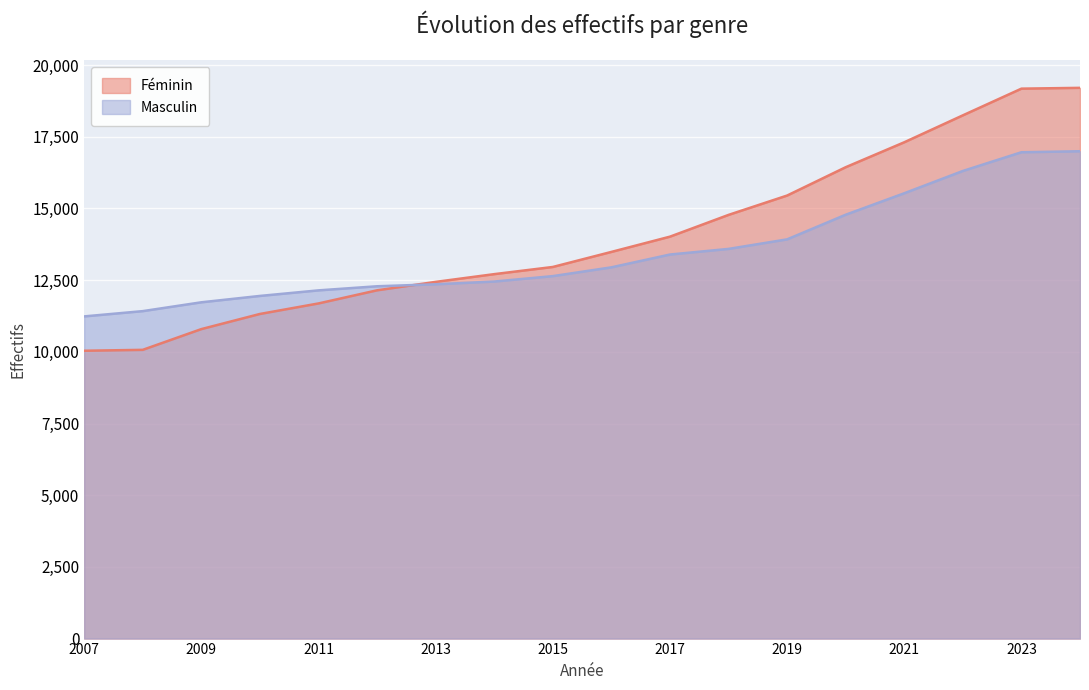

What are all the series names shown in the legend?

Féminin, Masculin